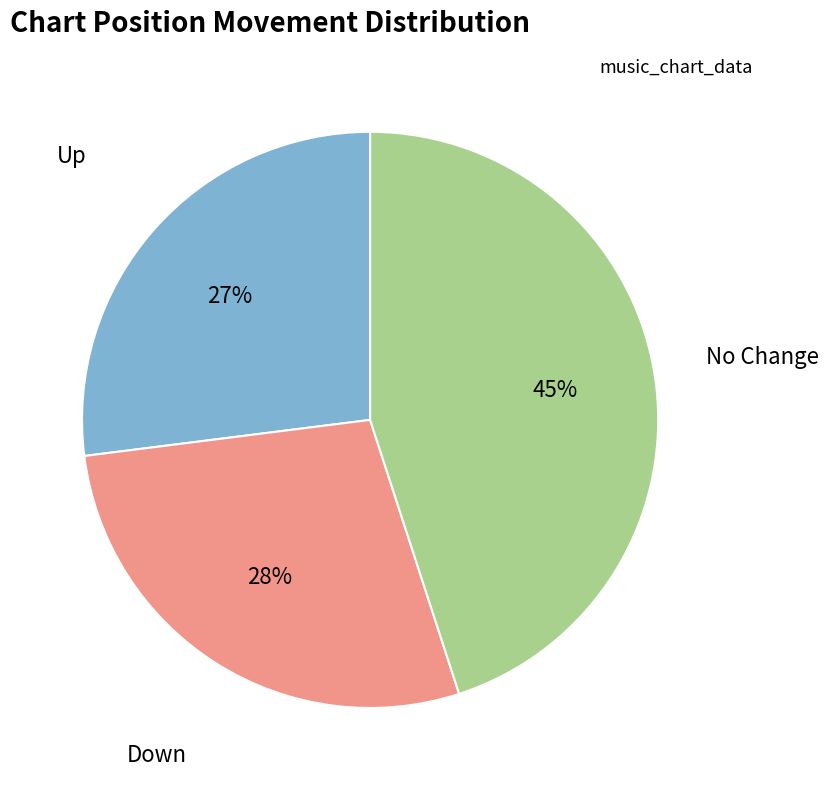

To the nearest percent, what is the average slice percentage?

33%